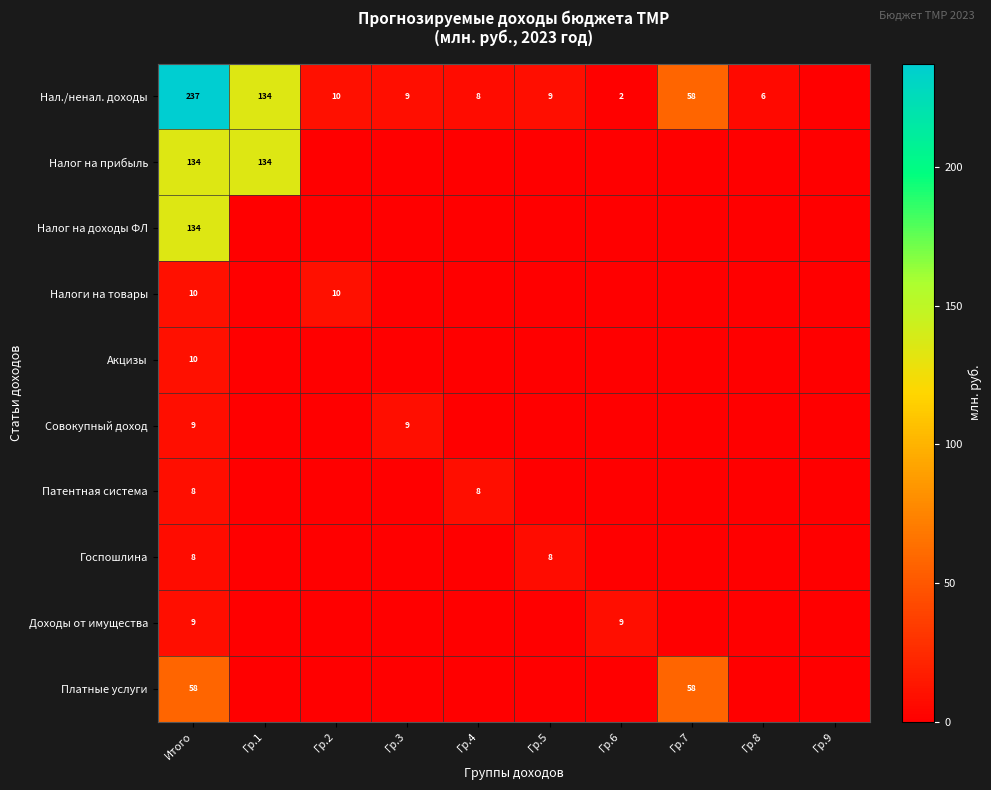

Is it true that Совокупный доход equals 3 at Итого?

False